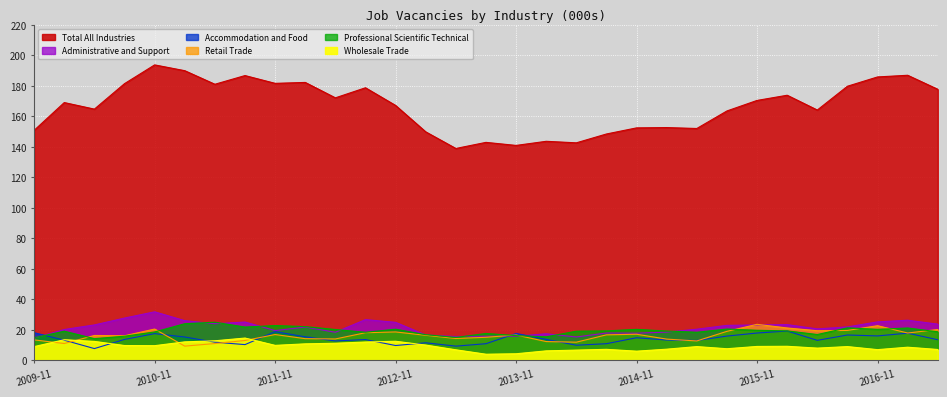

What is the difference between the maximum and minimum values in the Wholesale Trade series?

10.6